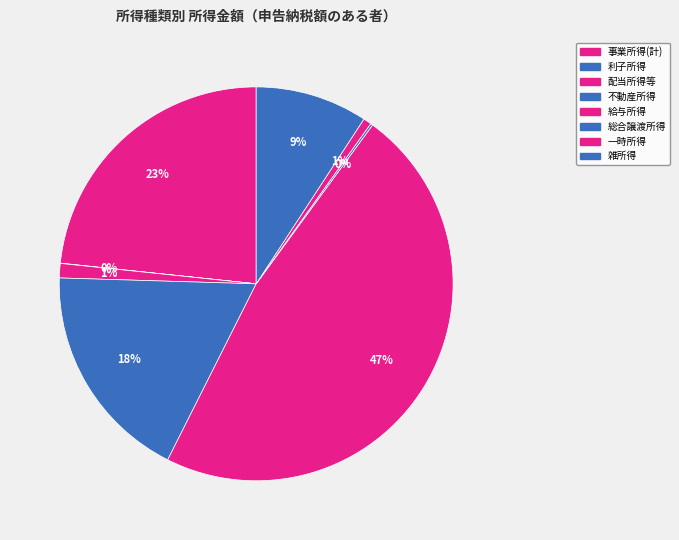

To the nearest percent, what is the difference between the 一時所得 and 給与所得 slice percentages?

47%